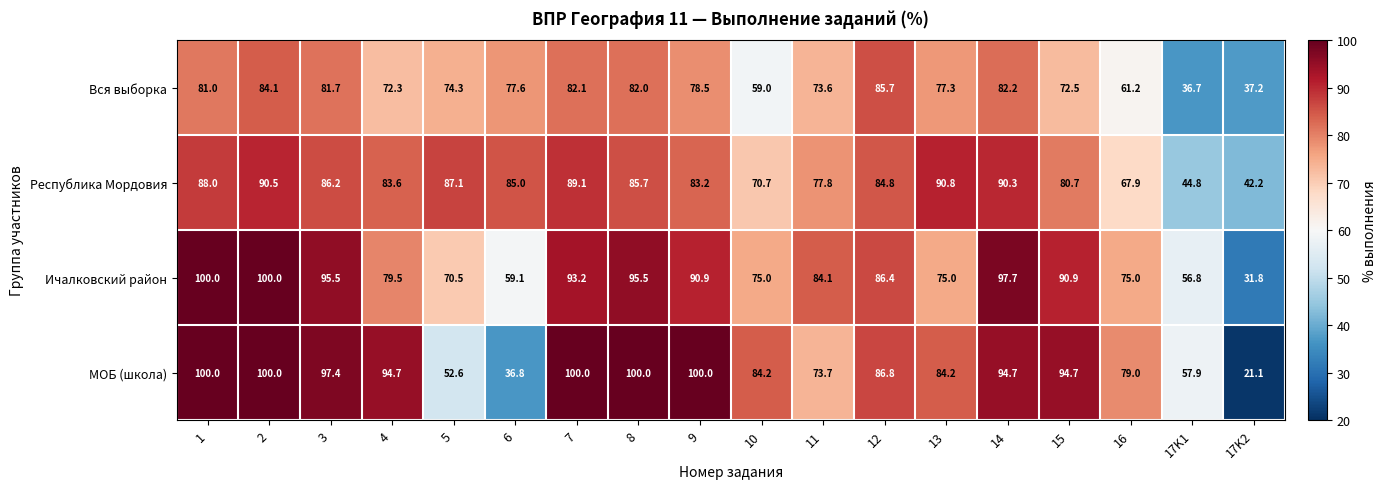

What is the approximate value of МОБ (школа) at 11?

73.7